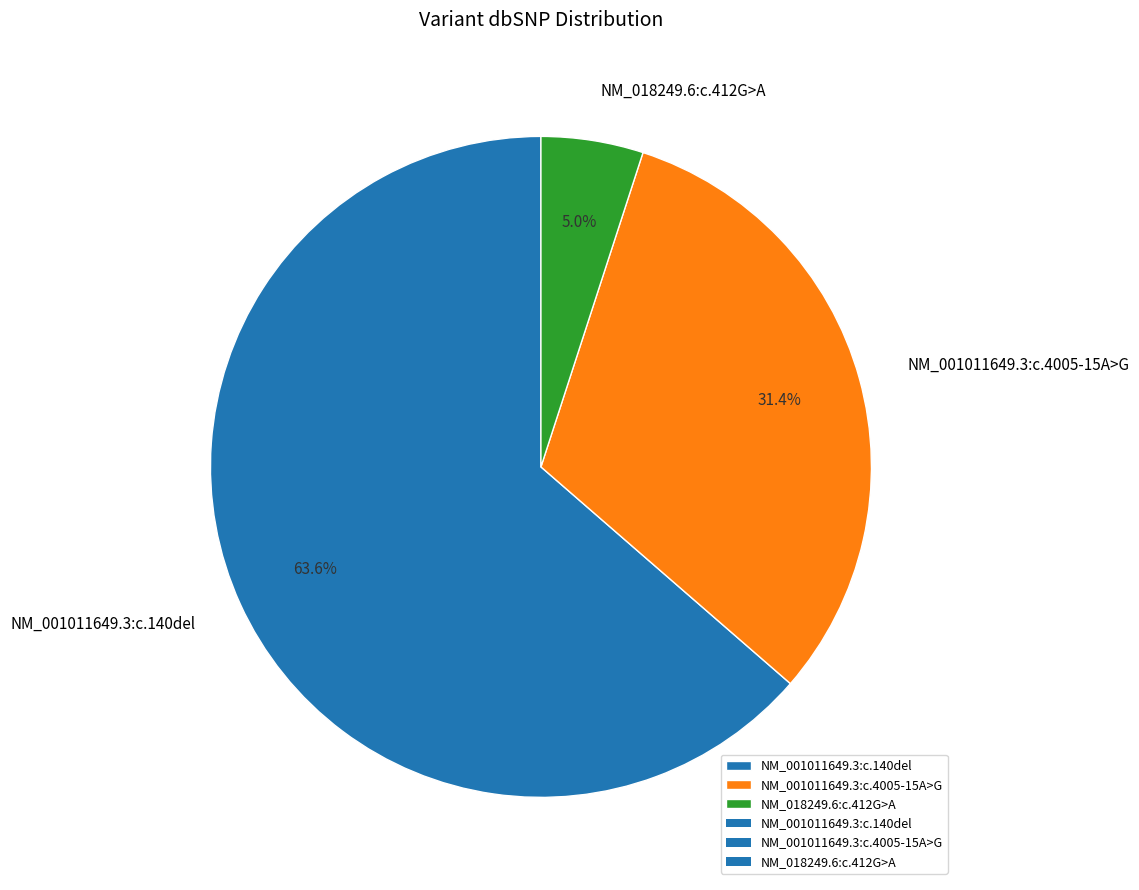

How much of the chart is everything except NM_018249.6:c.412G>A?

95.0%